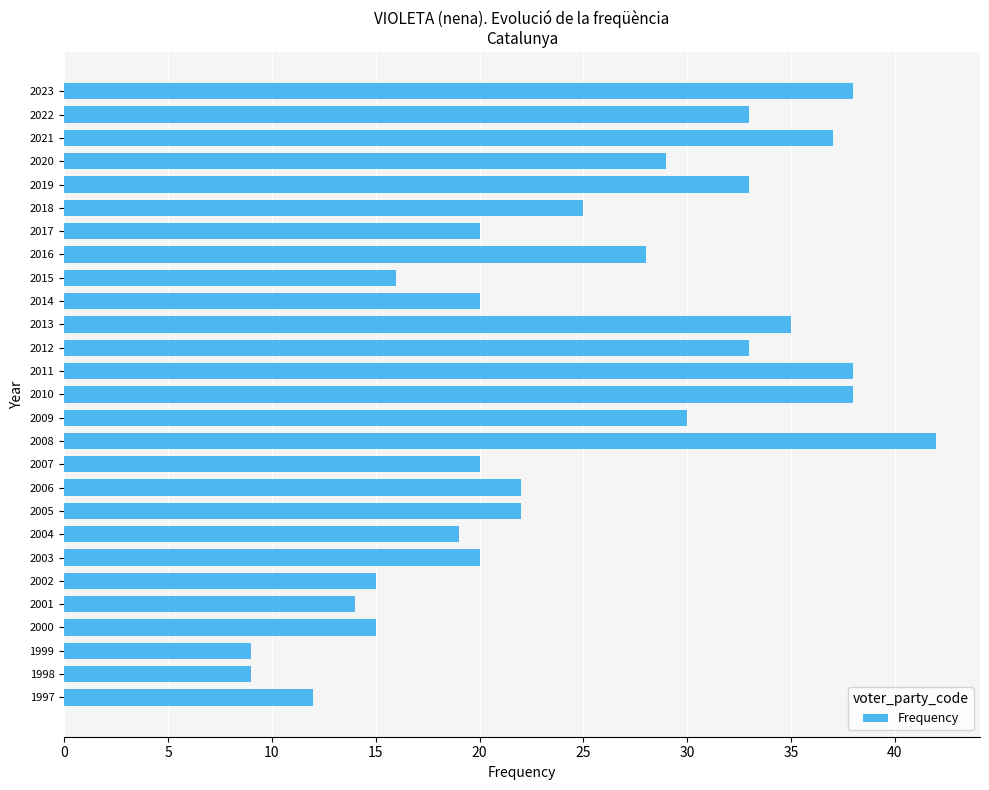

What is the value of the 2nd bar from the top?

33